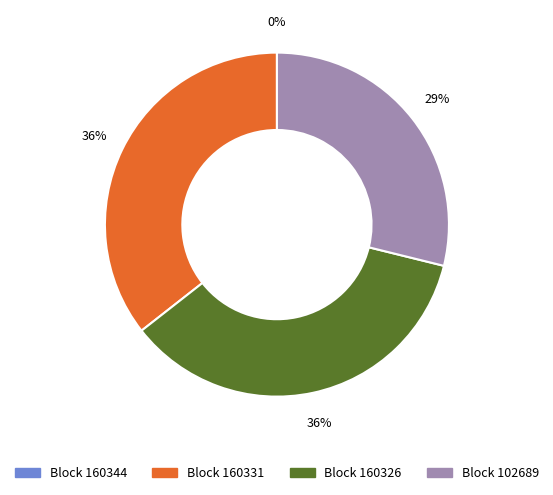

To the nearest percent, what percentage of the pie is Block 102689?

29%